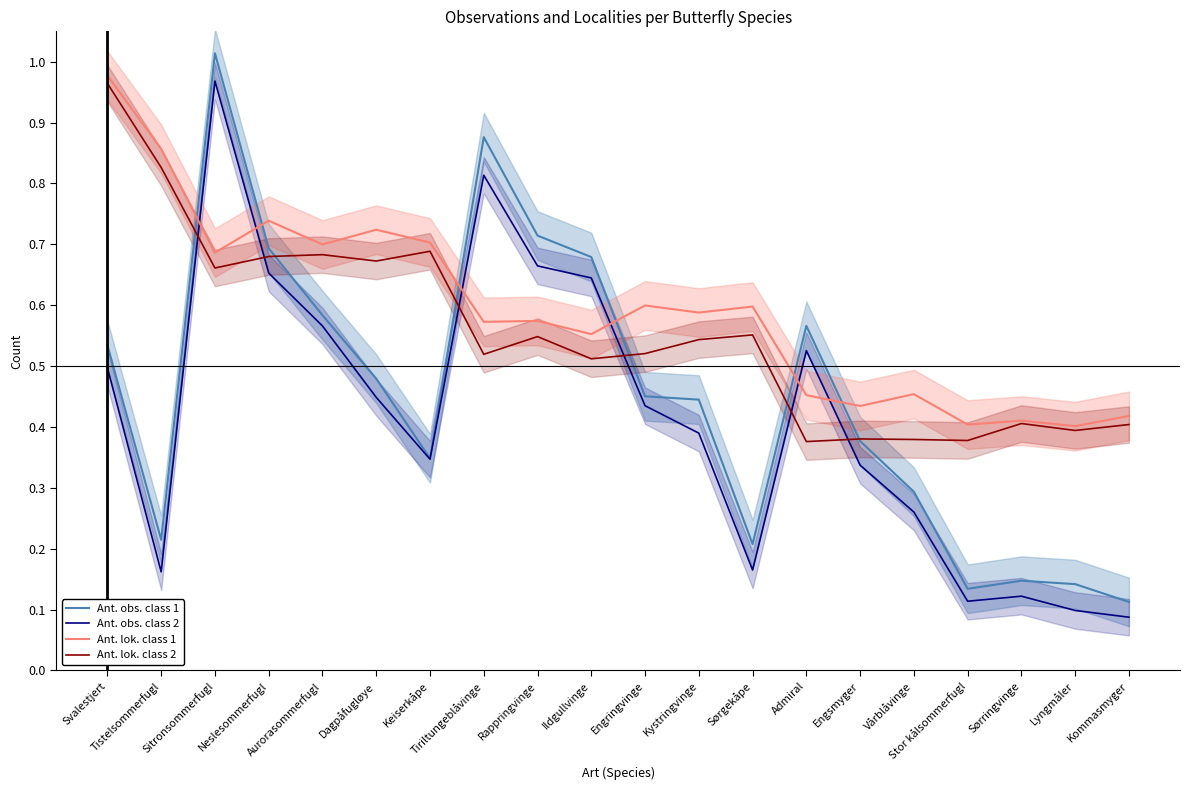

True or false: Ant. obs. class 2 and Ant. obs. class 1 cross at least once.

False